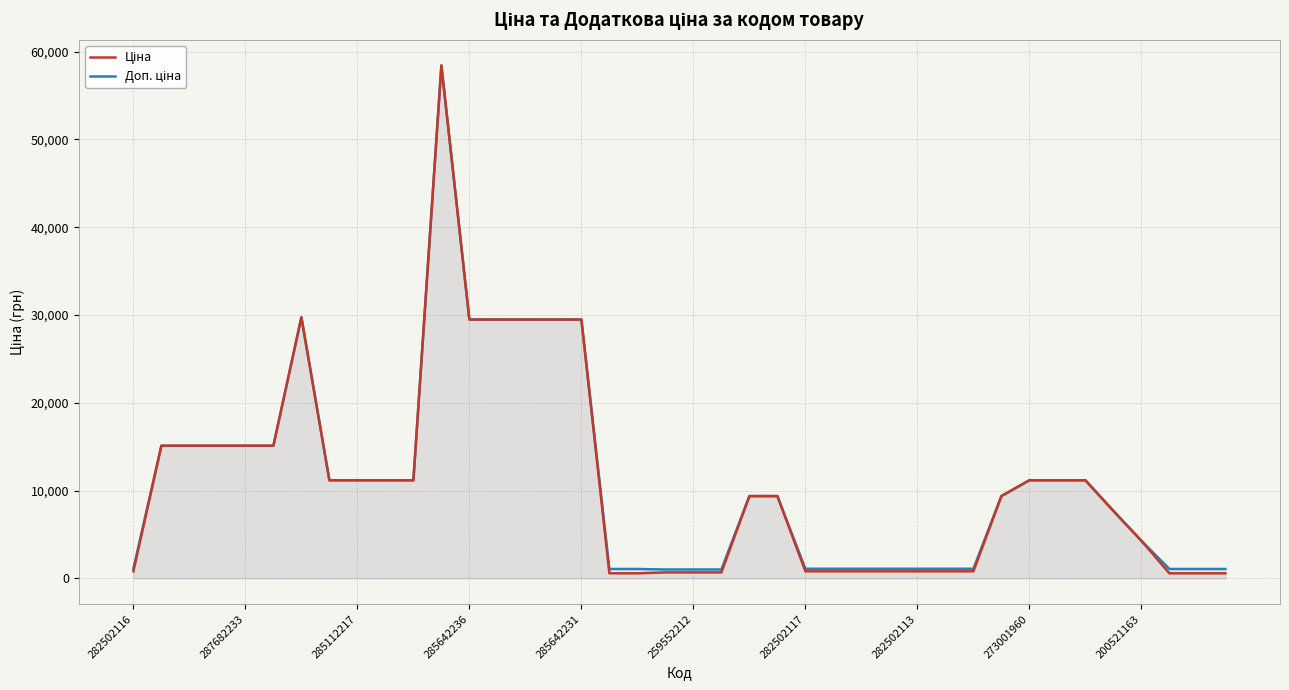

How many times do Доп. ціна and Ціна cross each other?

1